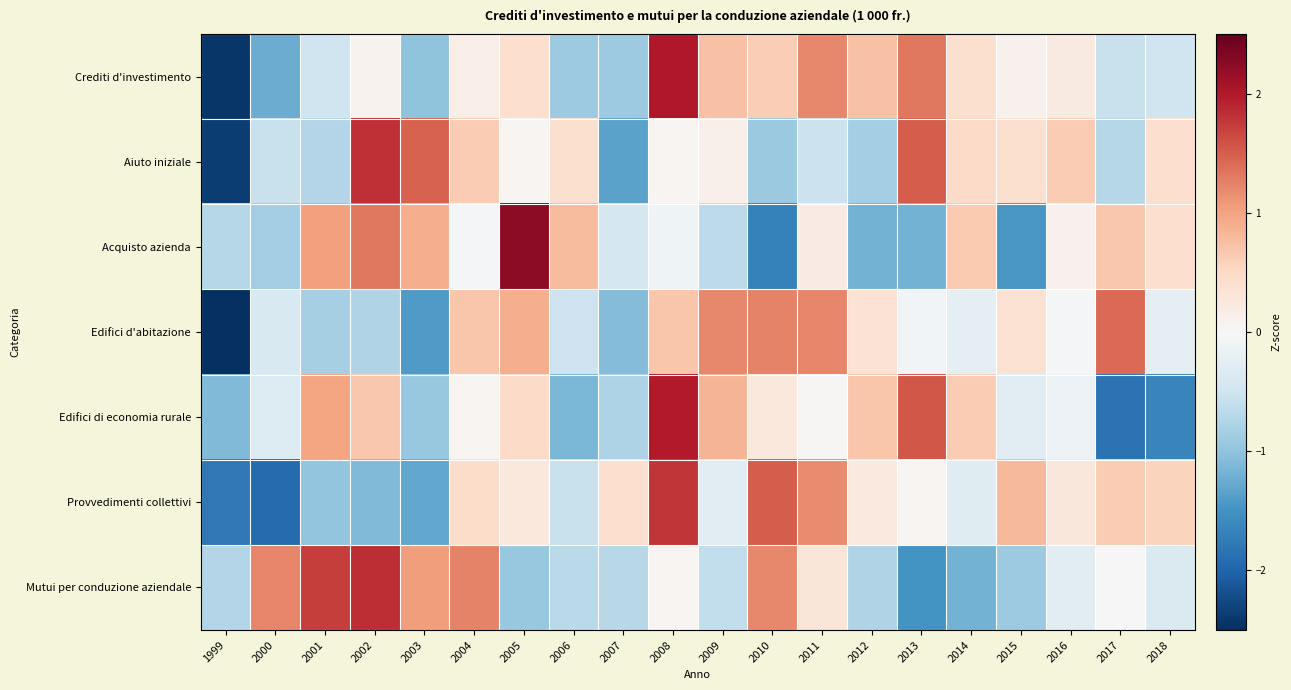

Rank the series at 2002 from highest to lowest value.

Mutui per conduzione aziendale, Aiuto iniziale, Acquisto azienda, Edifici di economia rurale, Crediti d'investimento, Edifici d'abitazione, Provvedimenti collettivi